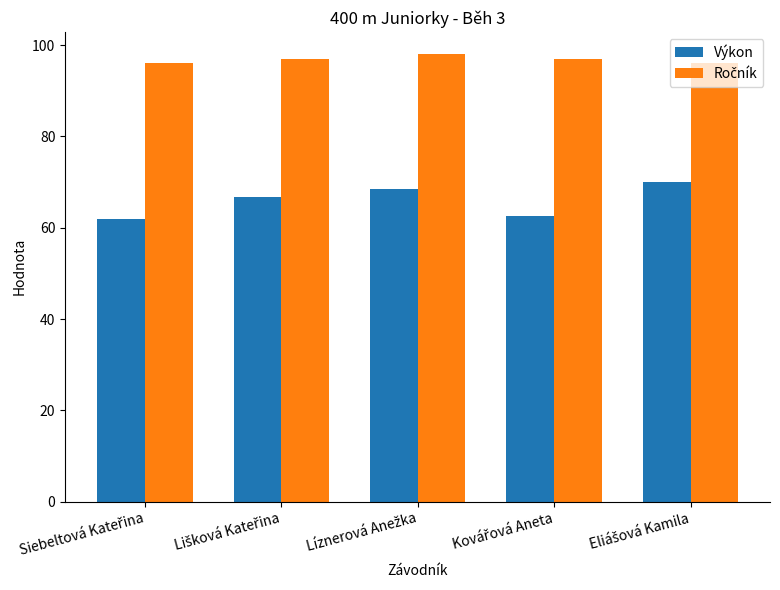

What is the average value of the Výkon series?

66.0